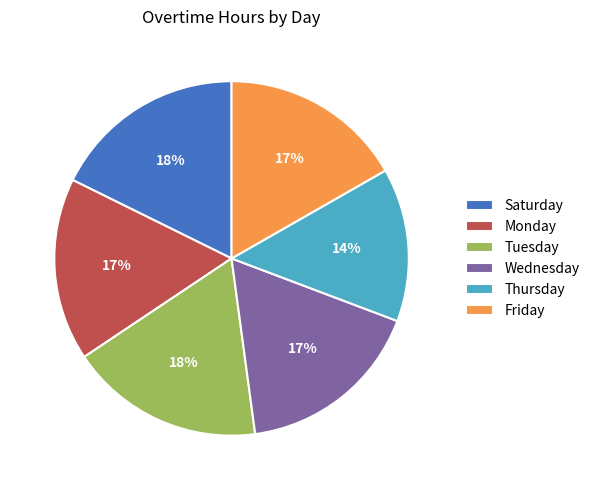

Approximately how many times larger is the value at Friday compared to Wednesday?

1.0